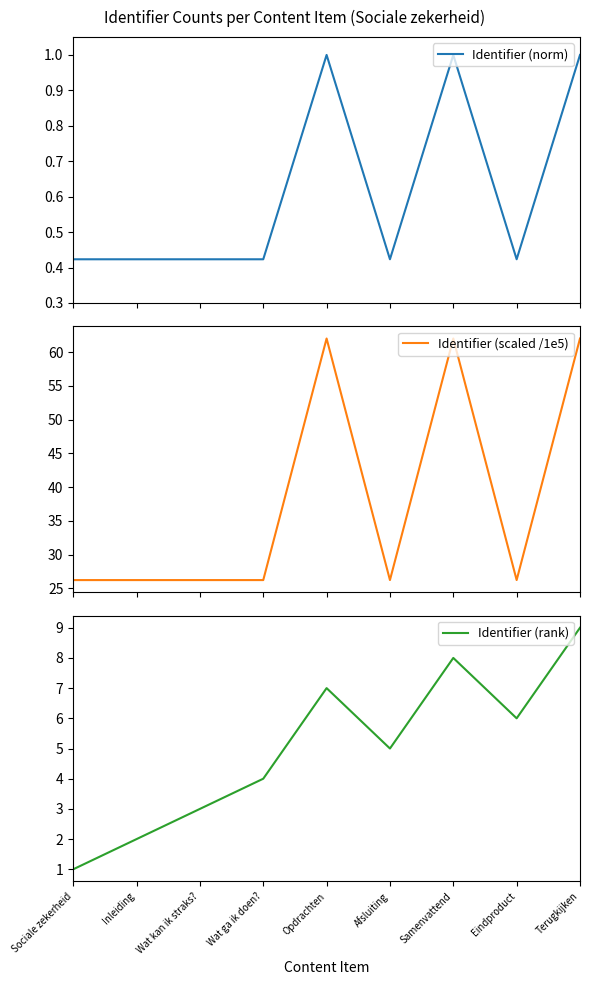

What is the difference between the second highest and second lowest values in the Identifier (scaled /1e5) series?

35.8